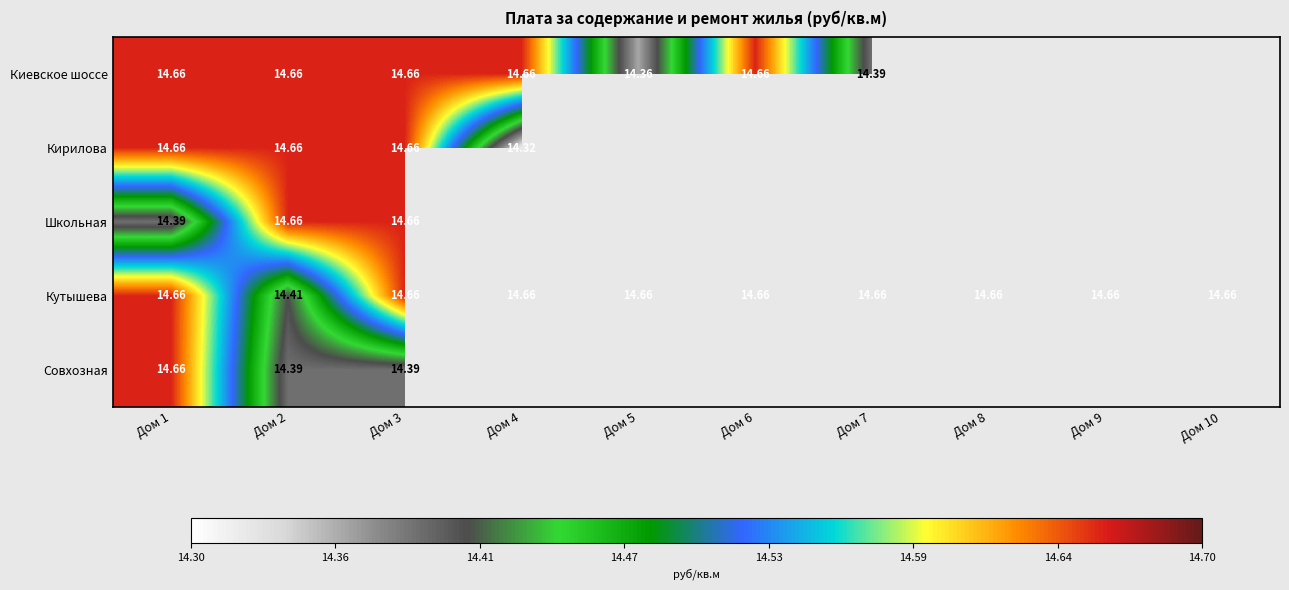

Is the value of Кирилова at Дом 4 greater than the value of Киевское шоссе at Дом 4?

No